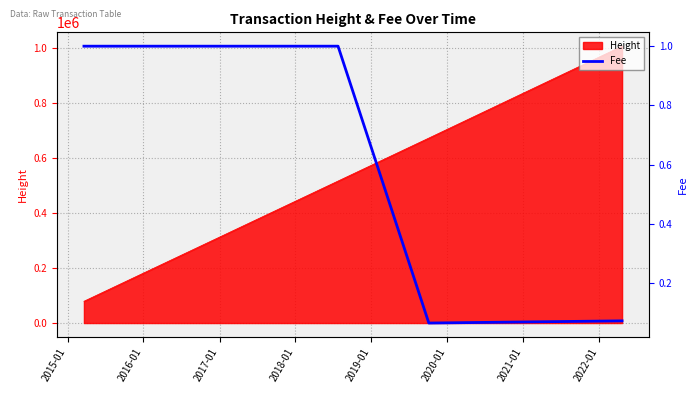

How many data points are less than 1?

2